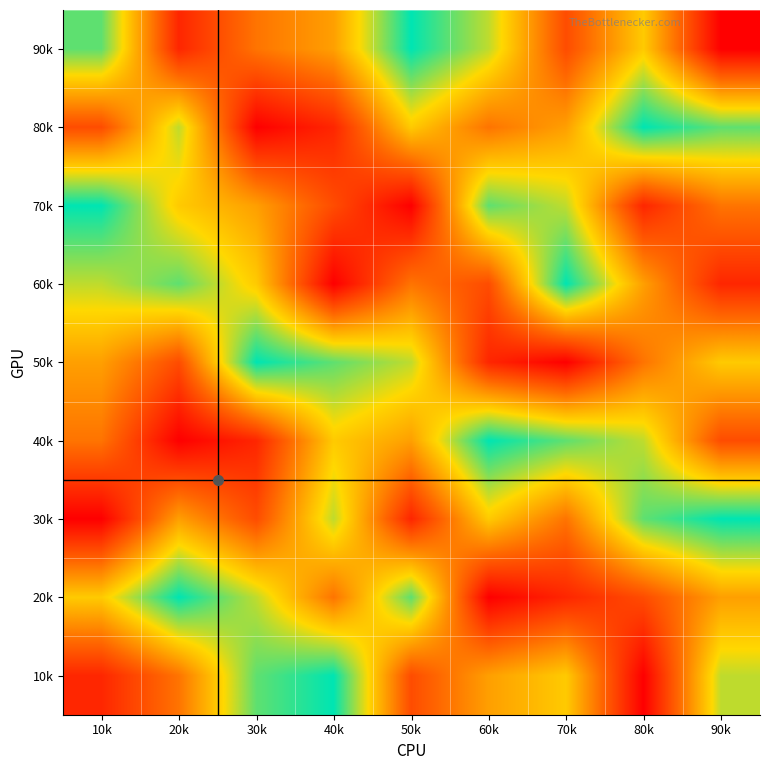

What is the minimum value shown in the chart?

1